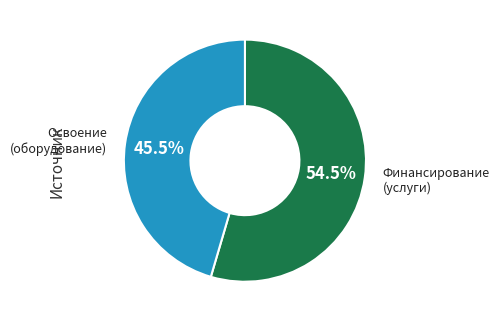

Does any single category account for the majority?

Yes